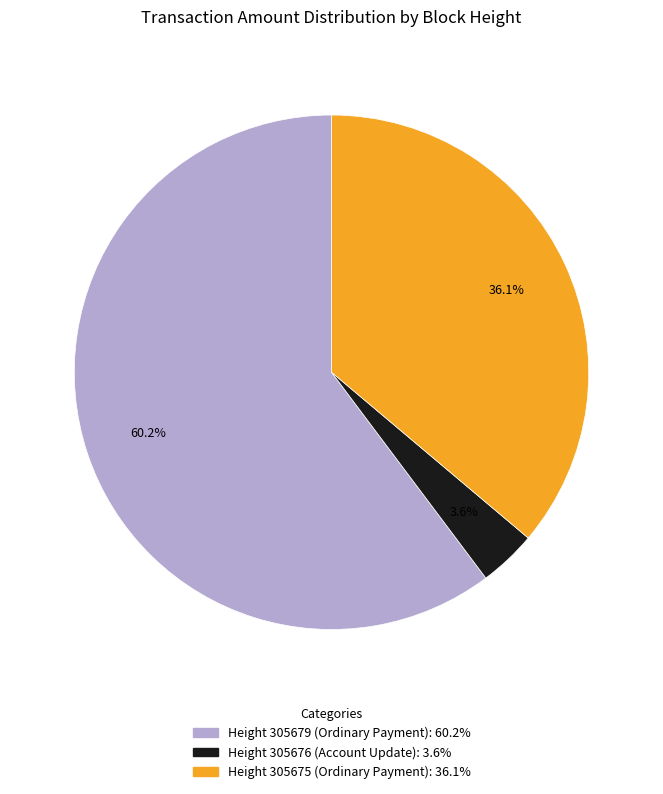

Is there a majority slice in this chart?

Yes